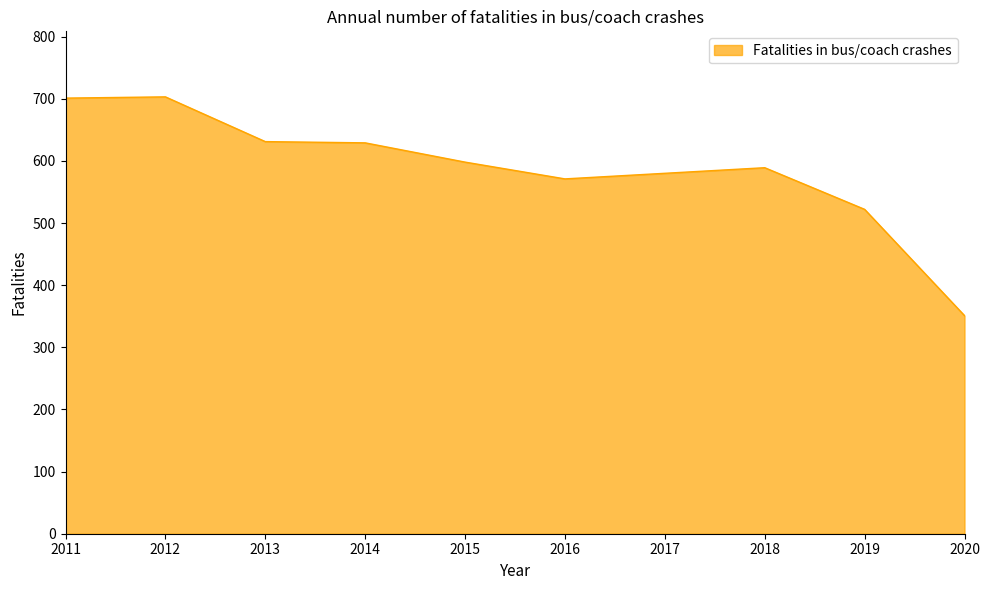

What is the ratio of the value at 2014 to the value at 2018?

1.1